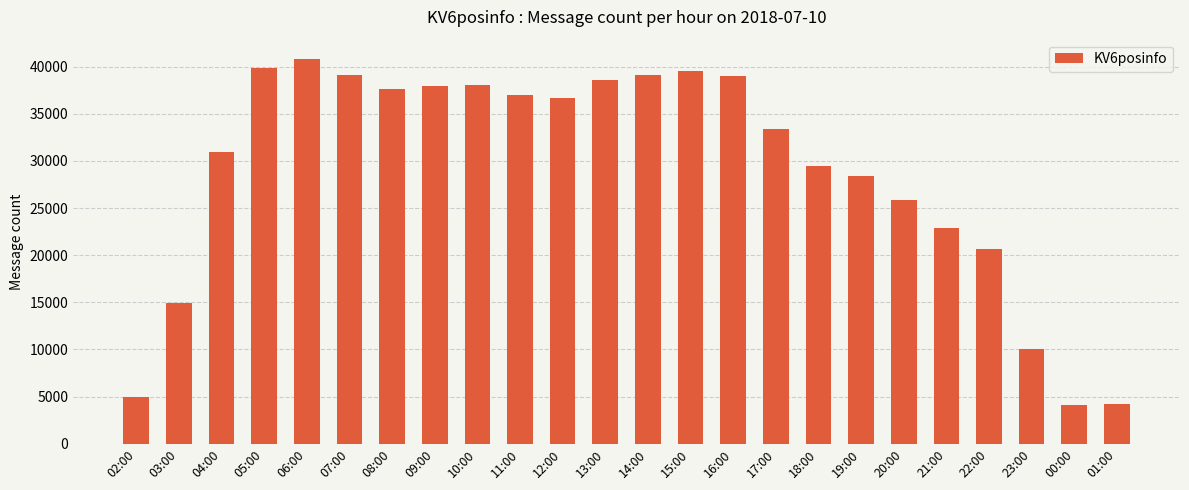

What is the sum of the values at 09:00 and 23:00?

47896